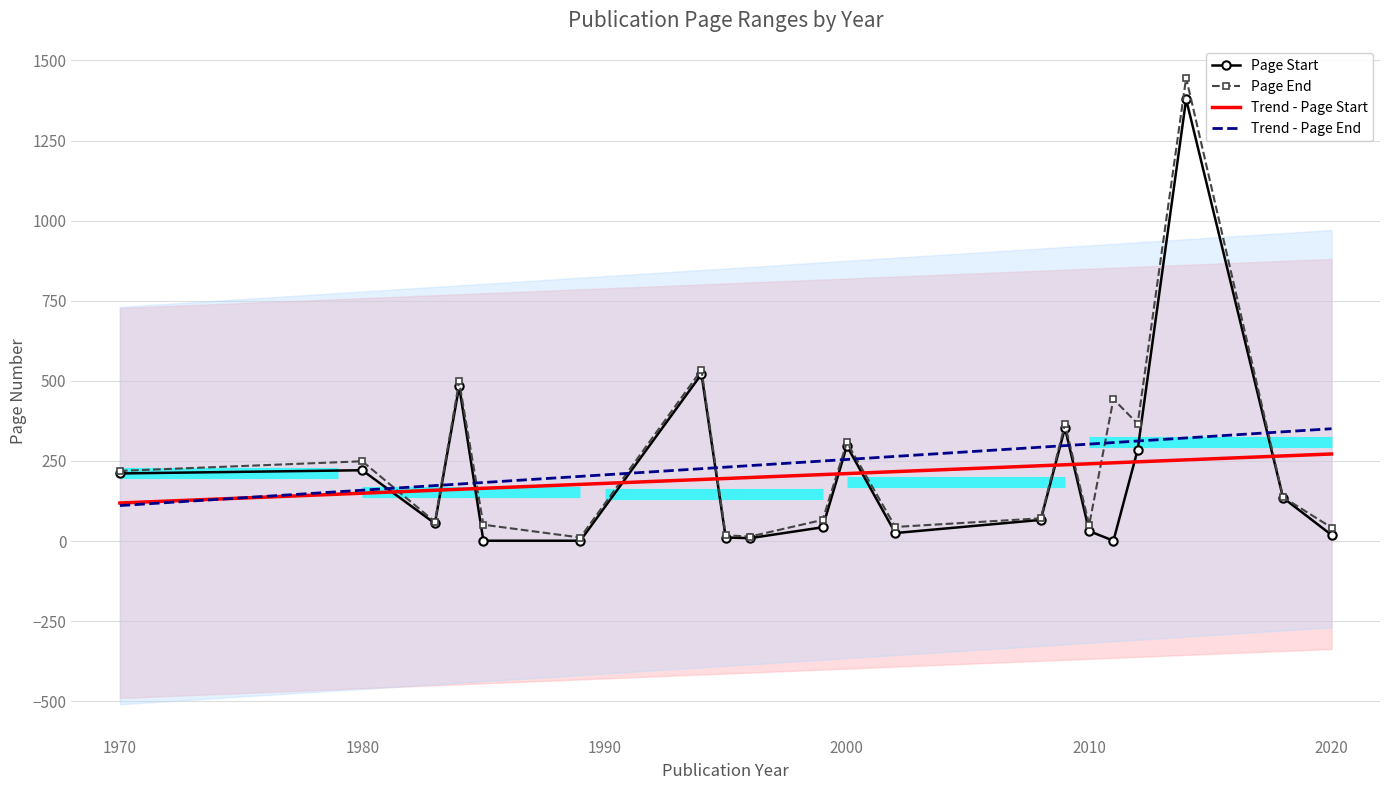

The Page End series shows 109.5 at 1980. True or false?

False